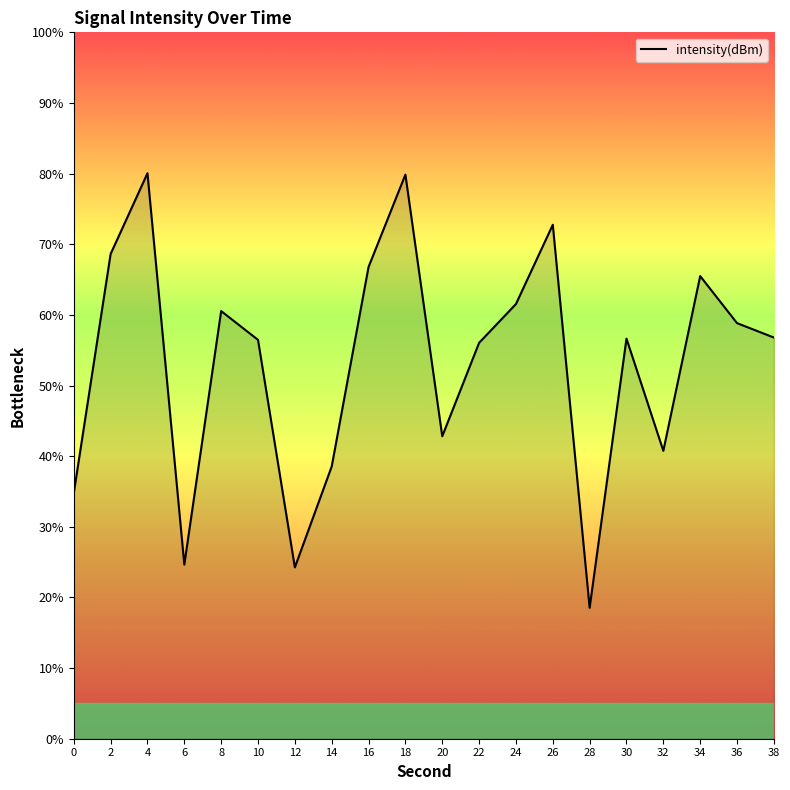

What is the ratio of the value at 36 to the value at 32?

1.4